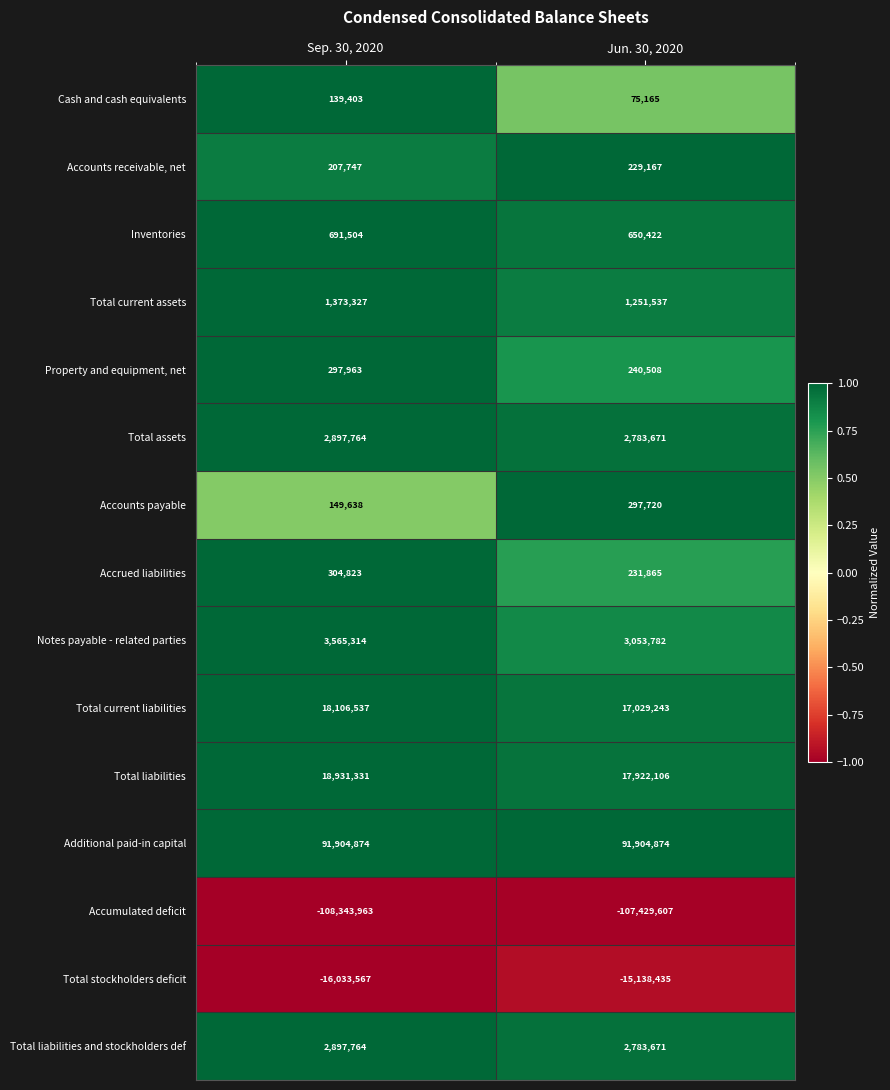

Rank the categories by Total liabilities and stockholders def value from lowest to highest.

Jun. 30, 2020, Sep. 30, 2020